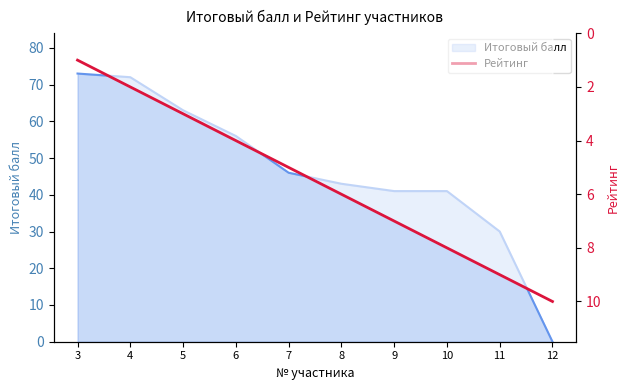

What is the change in value from 5 to 8?

+3